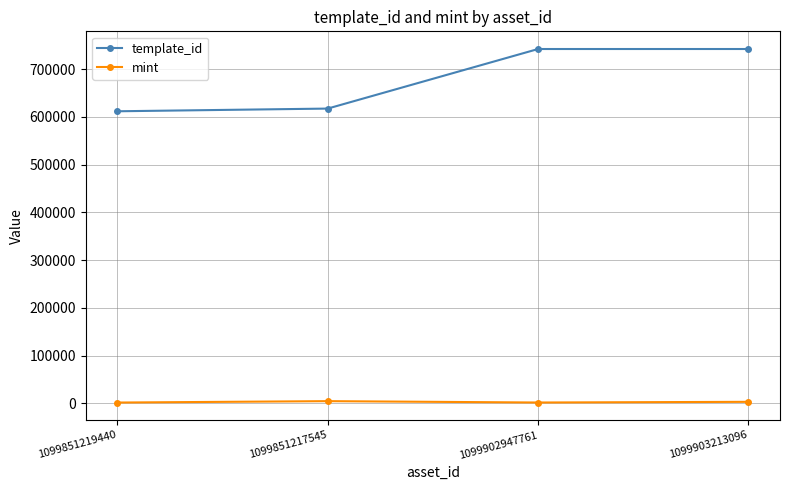

Is it true that template_id equals 1273507 at 1099902947761?

False